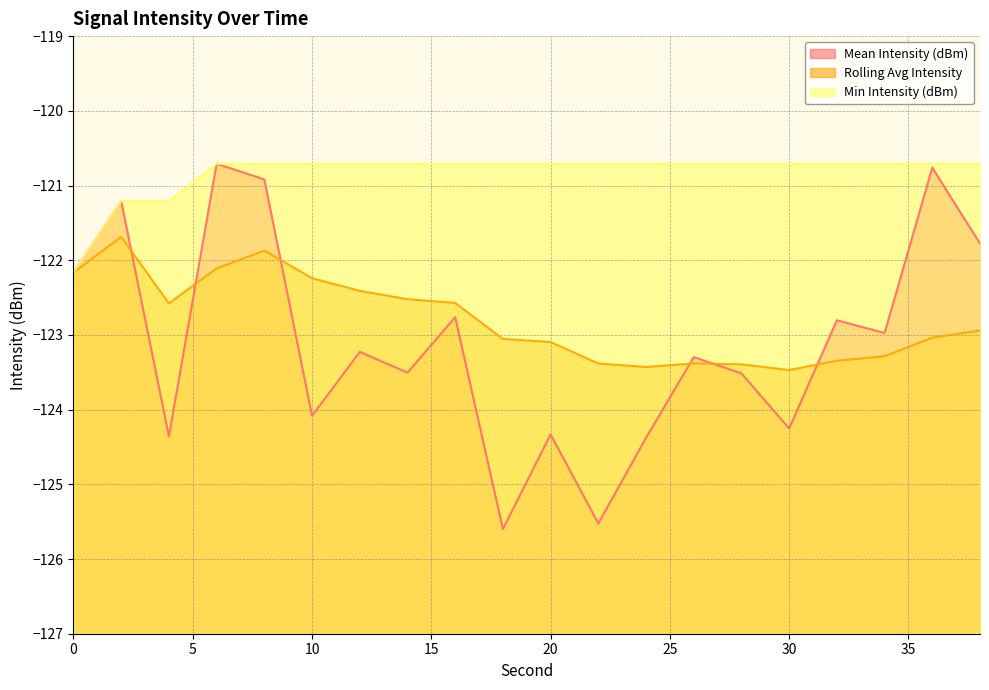

Which series has the largest total across all categories?

Min Intensity (dBm)